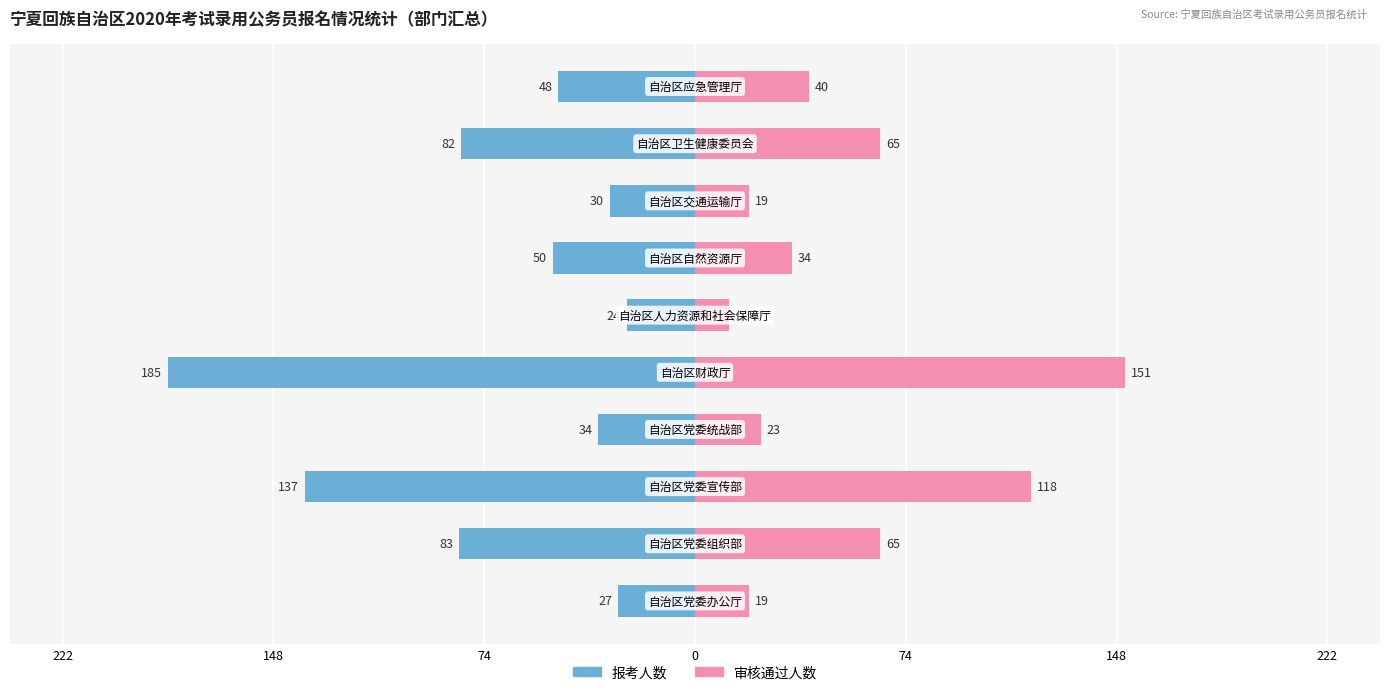

How many categories are shown in the chart?

10